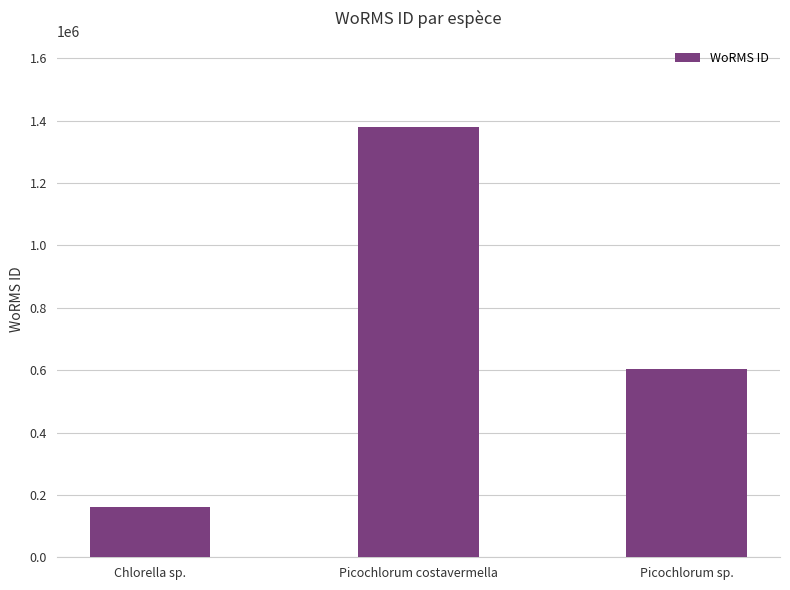

What is the sum of all values?

2144407